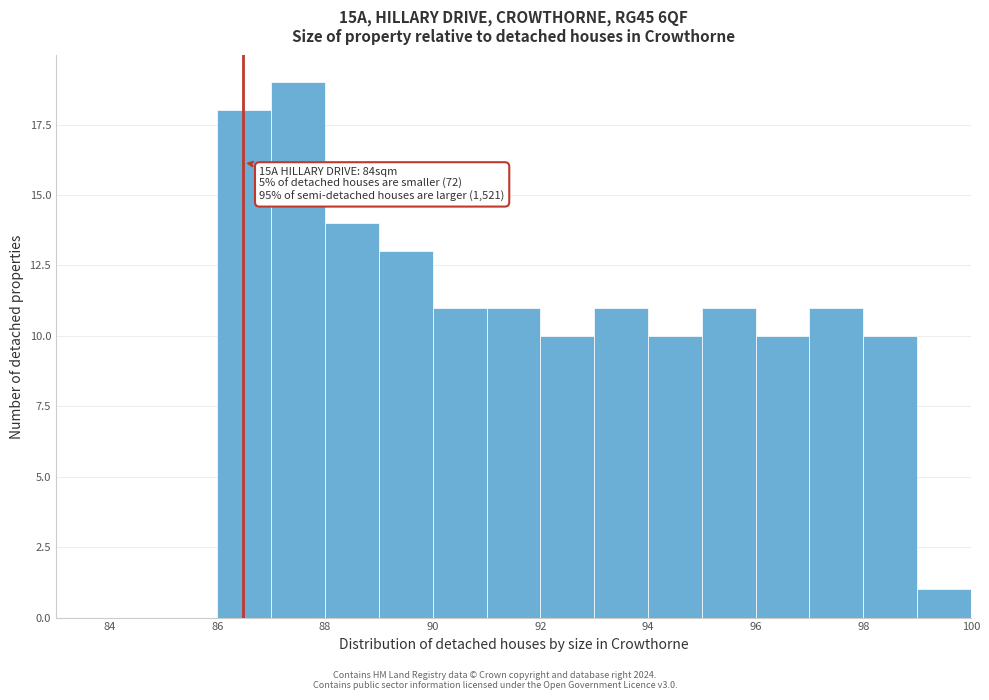

Over which range of the x-axis is the bar tallest?

87 to 88